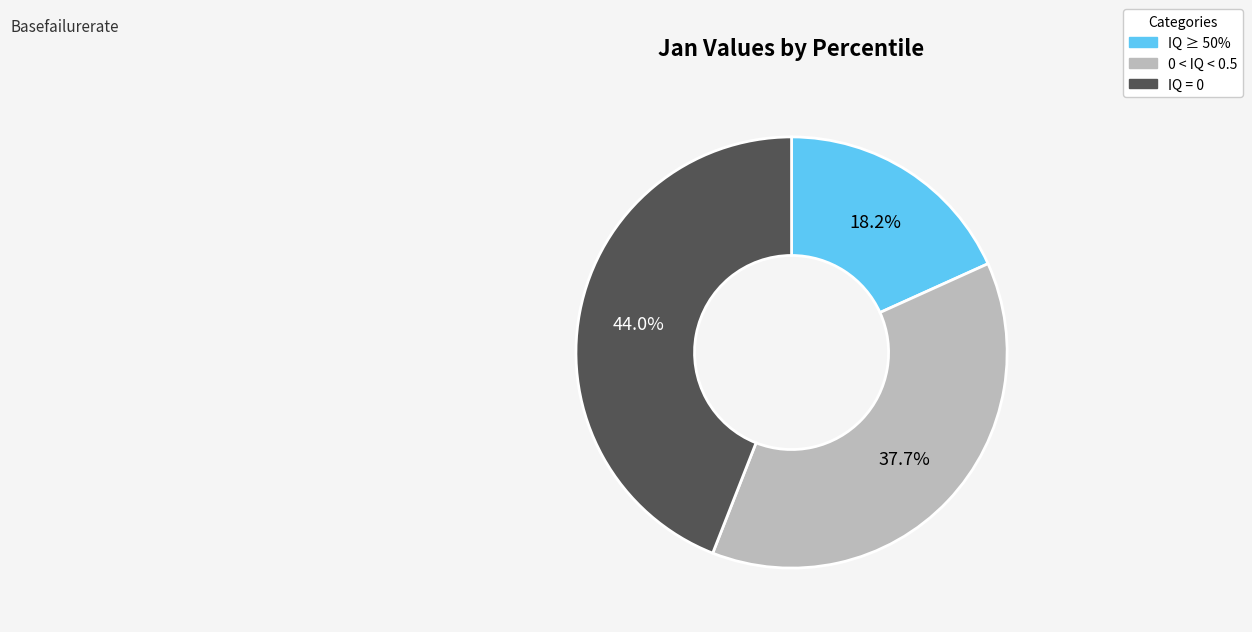

Does any single category account for the majority?

No